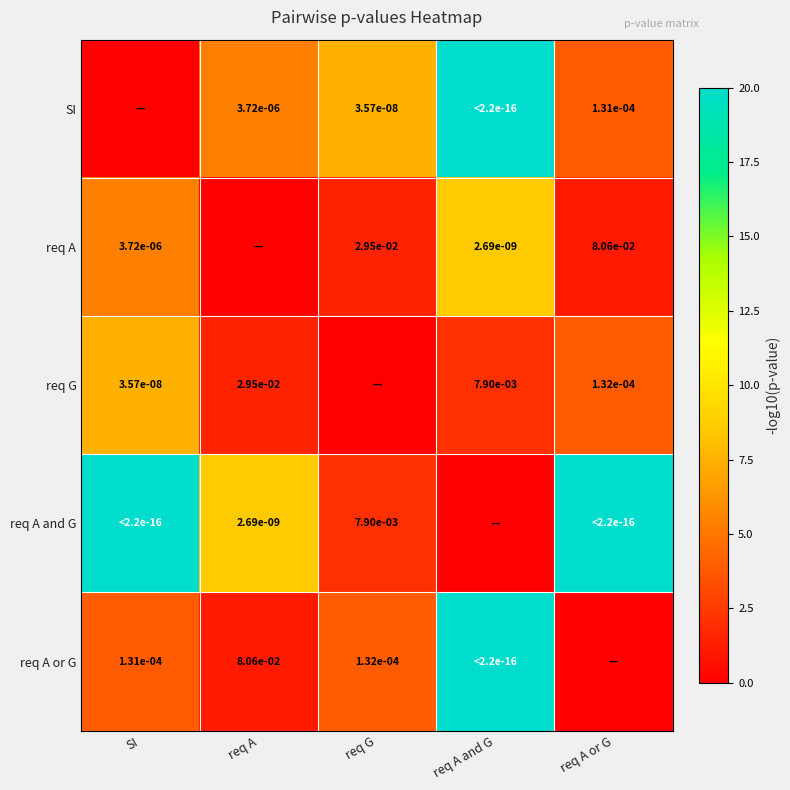

Is the value of req A or G at req A greater than the value of req A at req G?

Yes